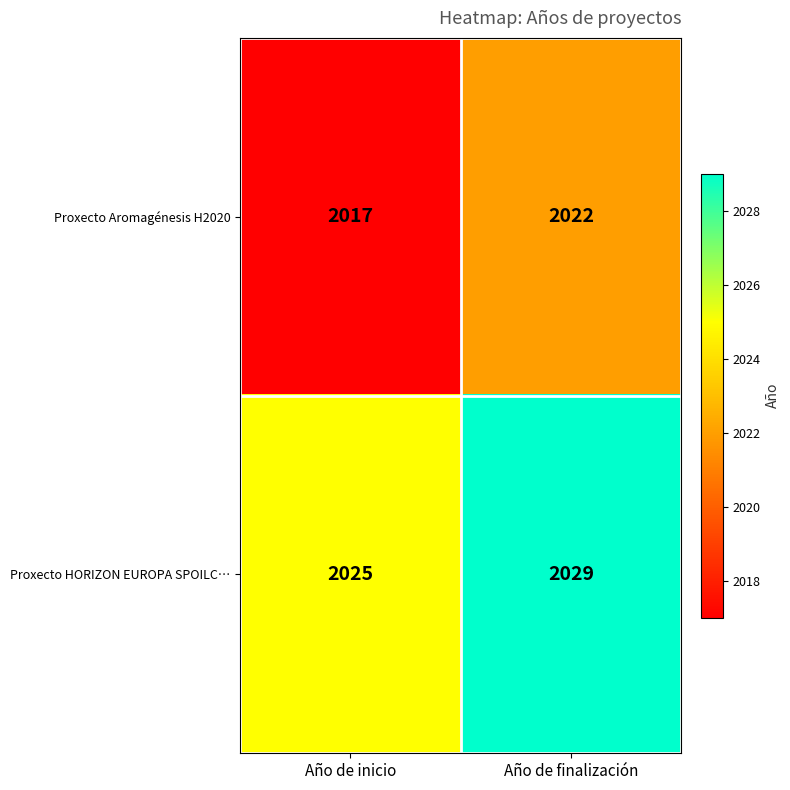

Reading left to right, transcribe all the data shown in this chart.

Proxecto Aromagénesis H2020: 2017	2022
Proxecto HORIZON EUROPA SPOILC…: 2025	2029